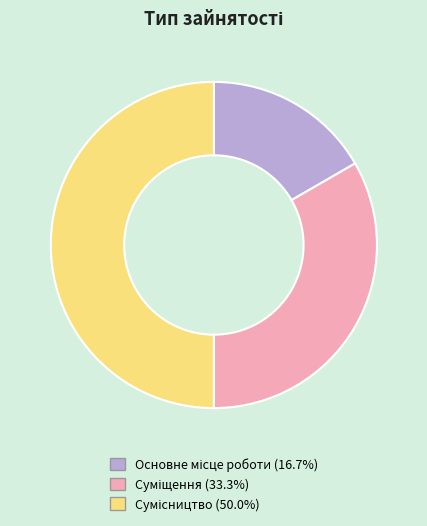

To the nearest percent, what is the difference between the Суміщення and Основне місце роботи slice percentages?

17%